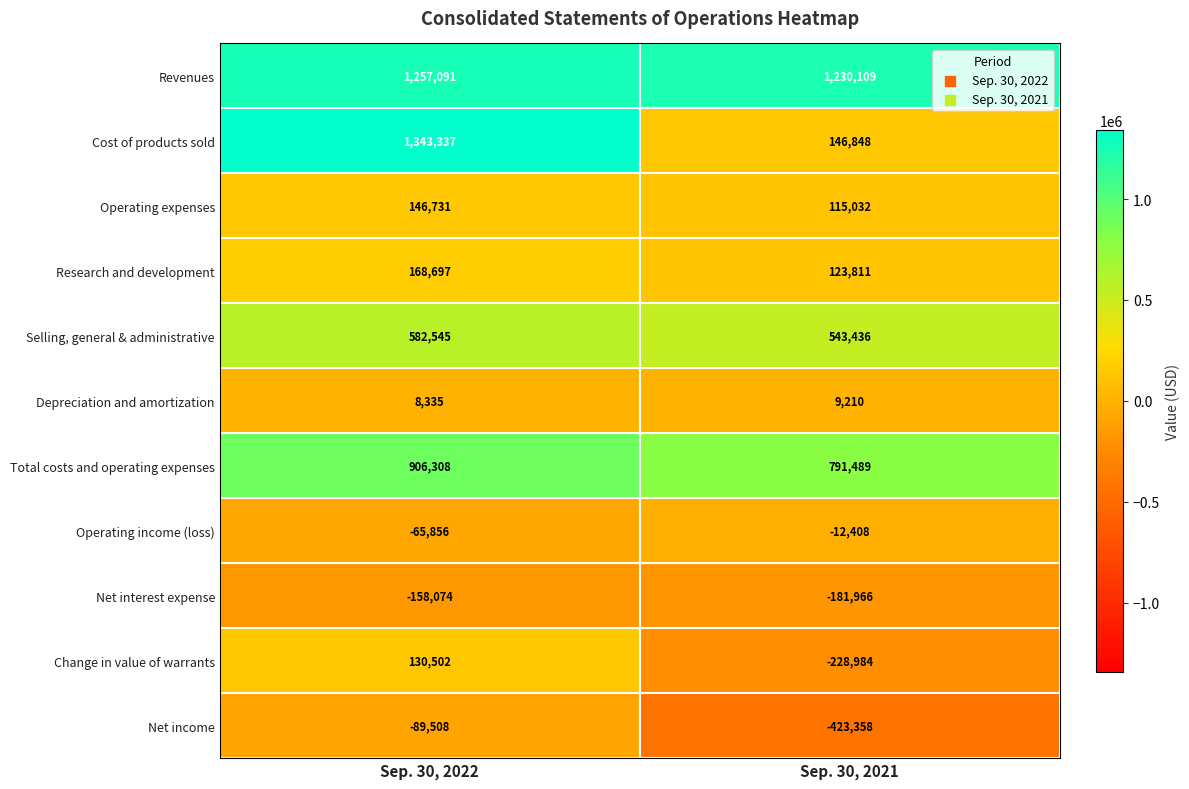

Reading left to right, transcribe all the data shown in this chart.

Revenues: Sep. 30, 2022=1257091	Sep. 30, 2021=1230109
Cost of products sold: Sep. 30, 2022=1343337	Sep. 30, 2021=146848
Operating expenses: Sep. 30, 2022=146731	Sep. 30, 2021=115032
Research and development: Sep. 30, 2022=168697	Sep. 30, 2021=123811
Selling, general & administrative: Sep. 30, 2022=582545	Sep. 30, 2021=543436
Depreciation and amortization: Sep. 30, 2022=8335	Sep. 30, 2021=9210
Total costs and operating expenses: Sep. 30, 2022=906308	Sep. 30, 2021=791489
Operating income (loss): Sep. 30, 2022=-65856	Sep. 30, 2021=-12408
Net interest expense: Sep. 30, 2022=-158074	Sep. 30, 2021=-181966
Change in value of warrants: Sep. 30, 2022=130502	Sep. 30, 2021=-228984
Net income: Sep. 30, 2022=-89508	Sep. 30, 2021=-423358